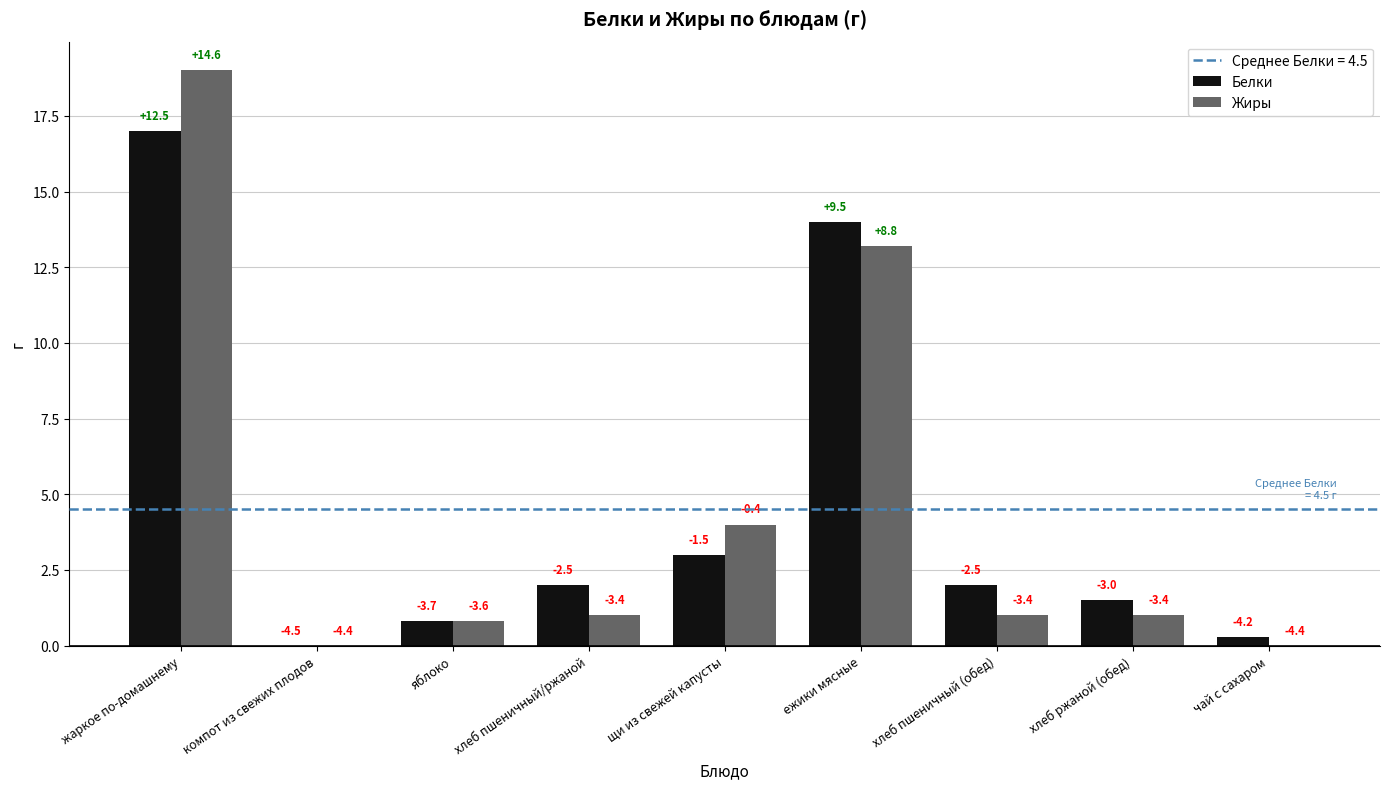

Are the bars grouped side by side (vs. stacked)?

Yes